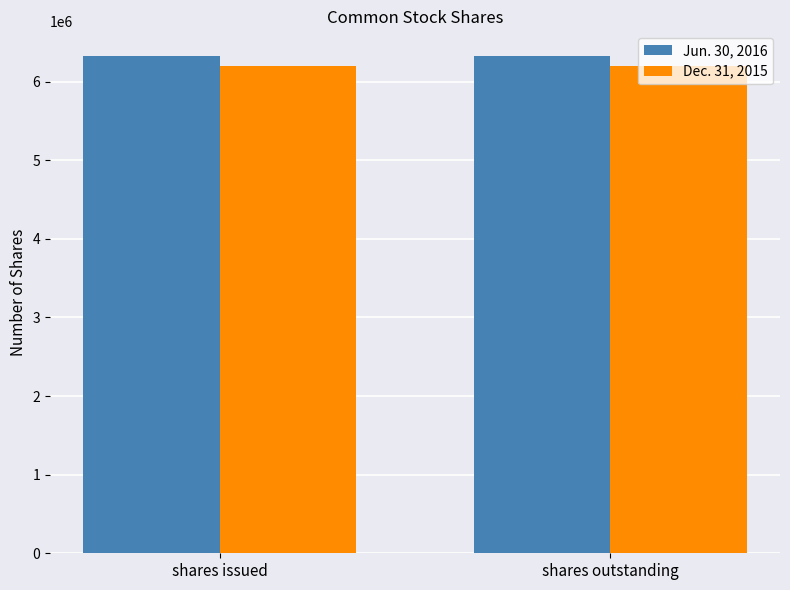

What are all the series names shown in the legend?

Jun. 30, 2016, Dec. 31, 2015